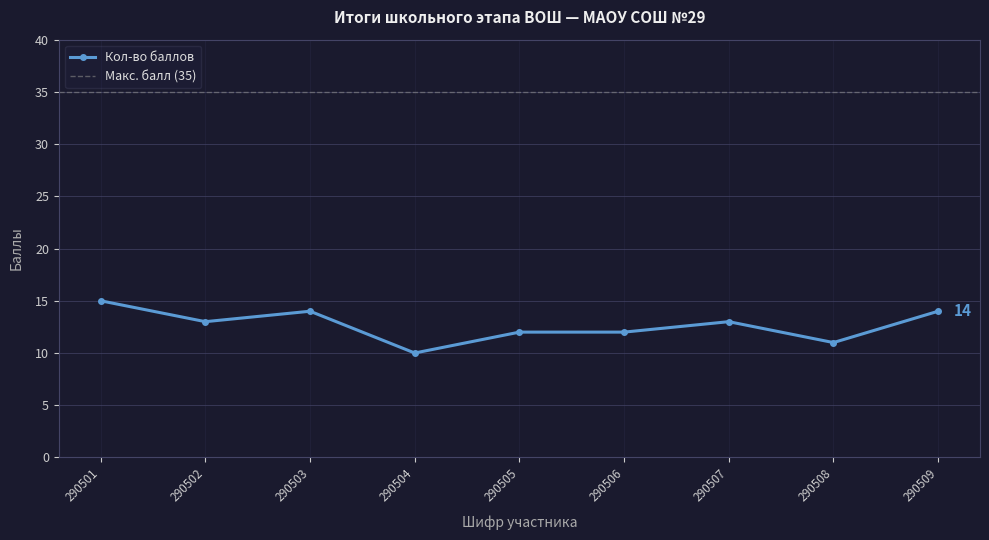

List the labels in order of value, smallest first.

290504, 290508, 290505, 290506, 290502, 290507, 290503, 290509, 290501